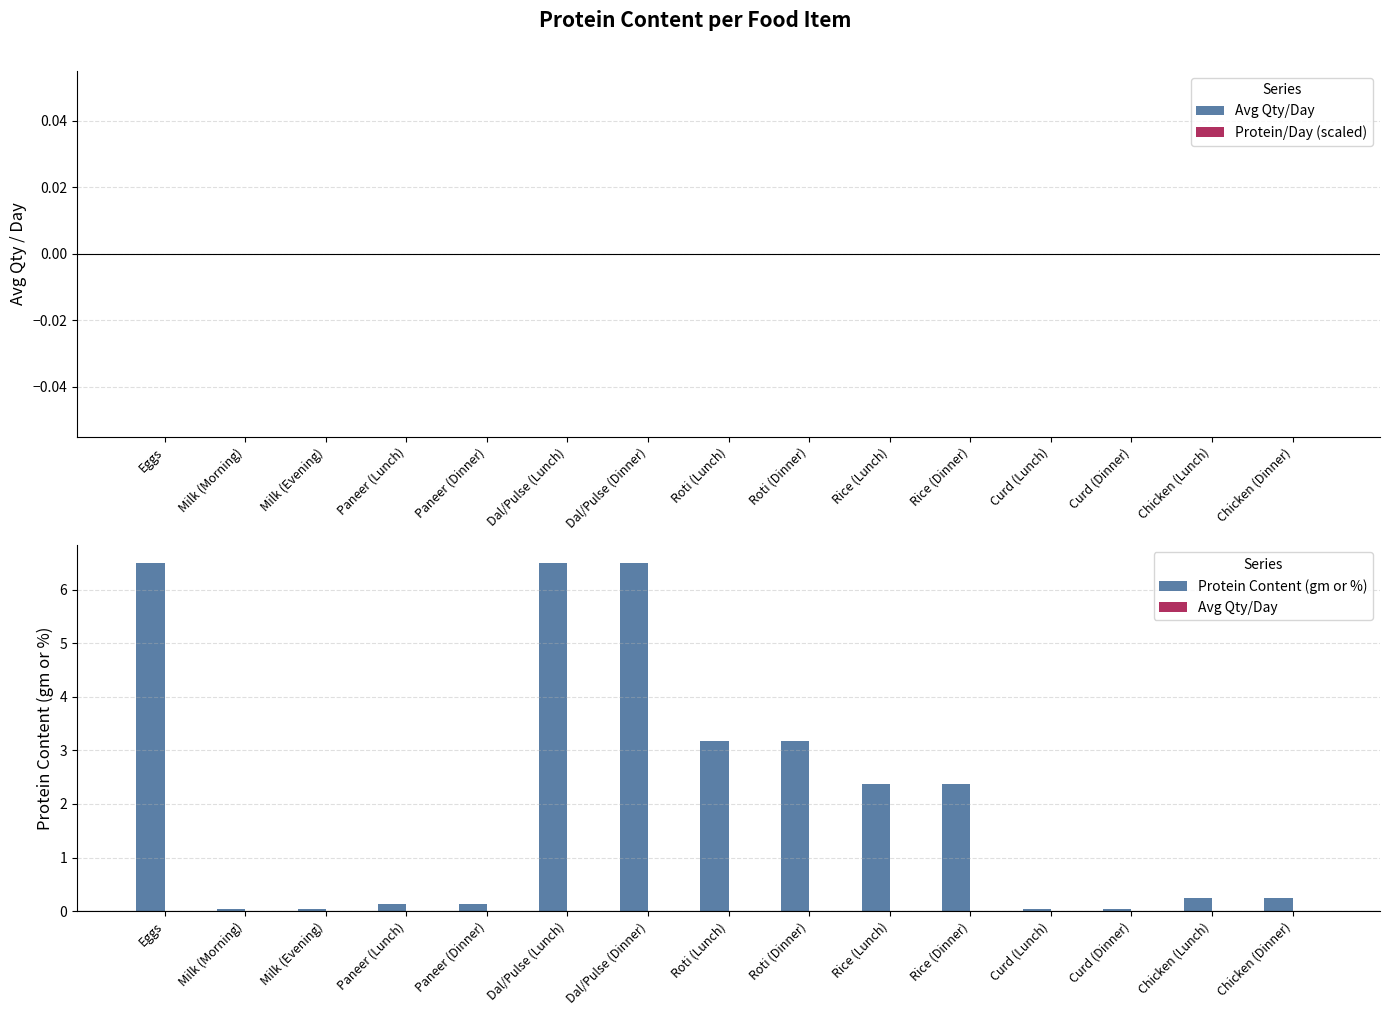

What position from the right is Milk (Evening)?

13